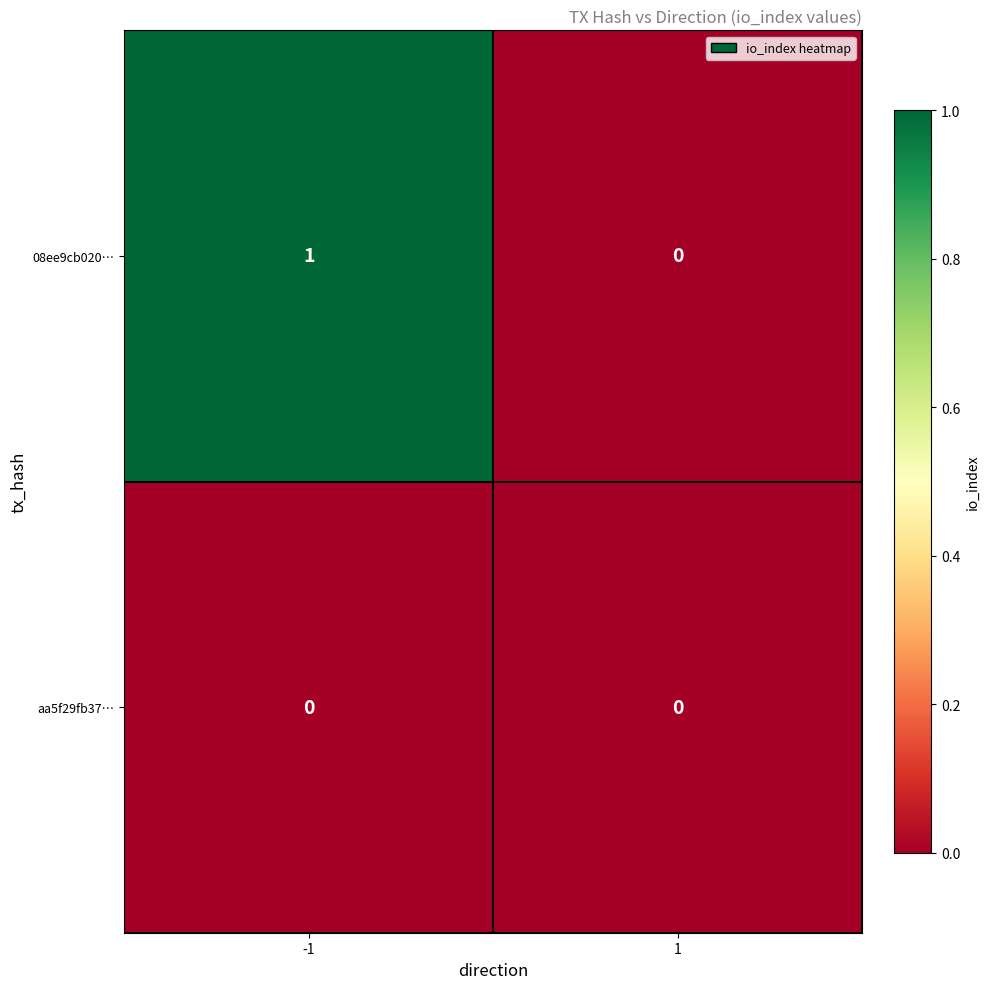

Is the value of aa5f29fb37… at -1 greater than the value of 08ee9cb020… at -1?

No